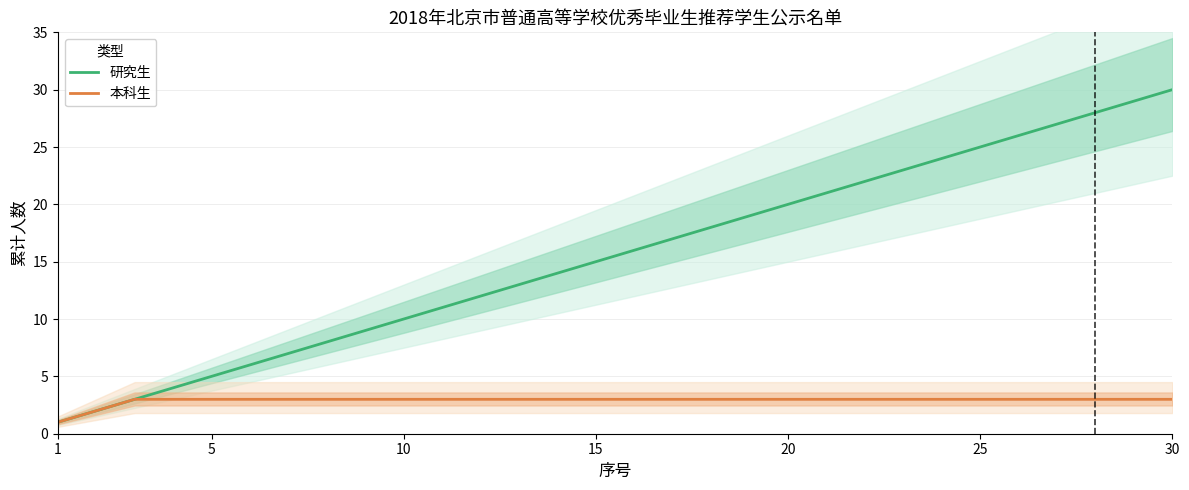

What is the difference between the second highest and second lowest values in the 本科生 series?

1